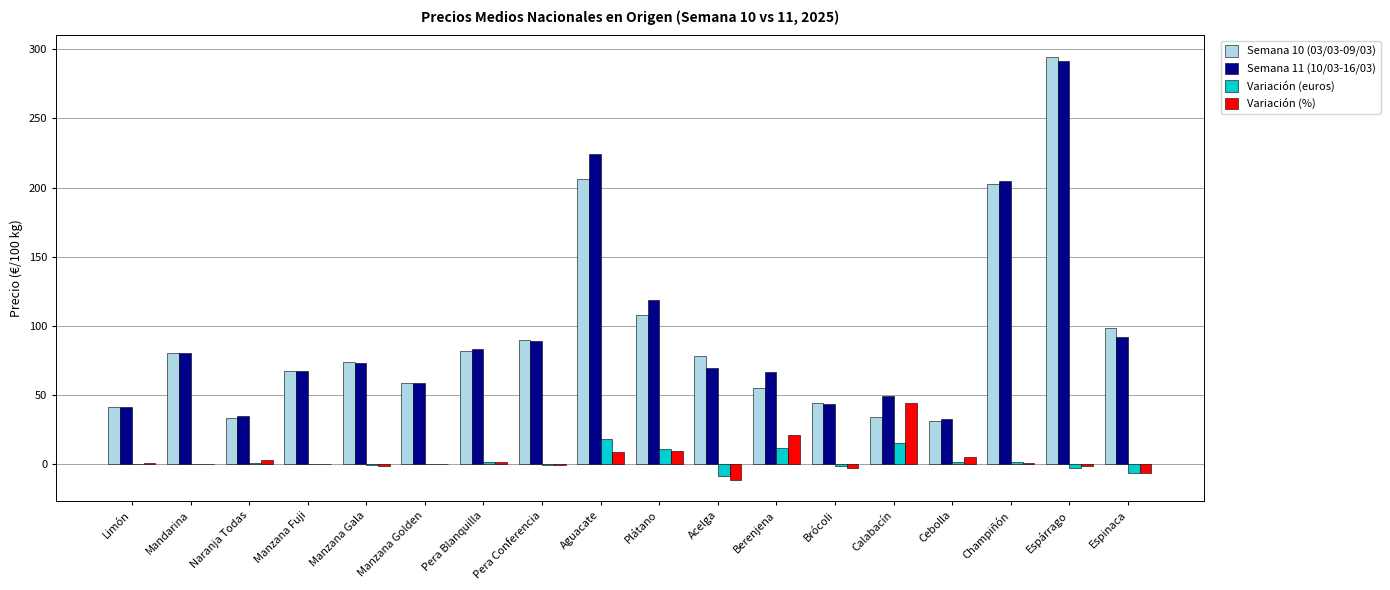

Read the Variación (euros) value at Cebolla.

1.5